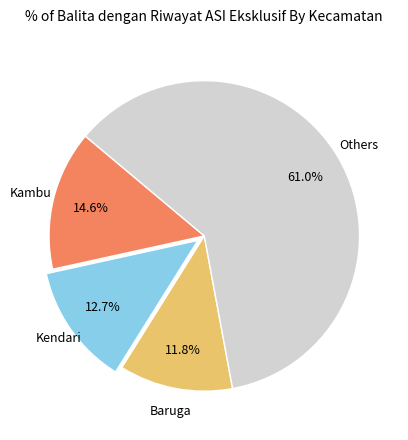

Is there any slice that represents more than half of the pie?

Yes